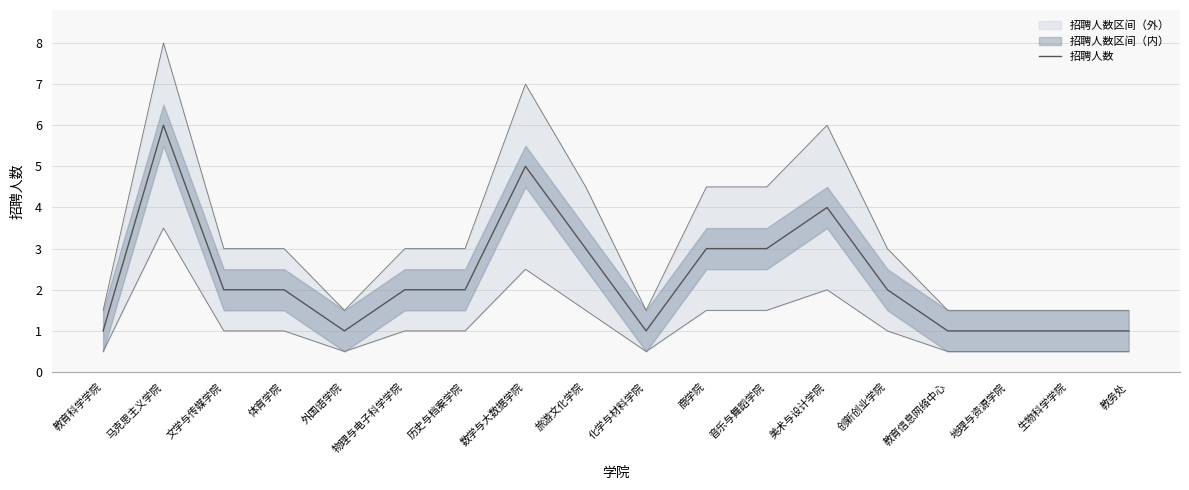

What is the change in value from 体育学院 to 外国语学院?

-1